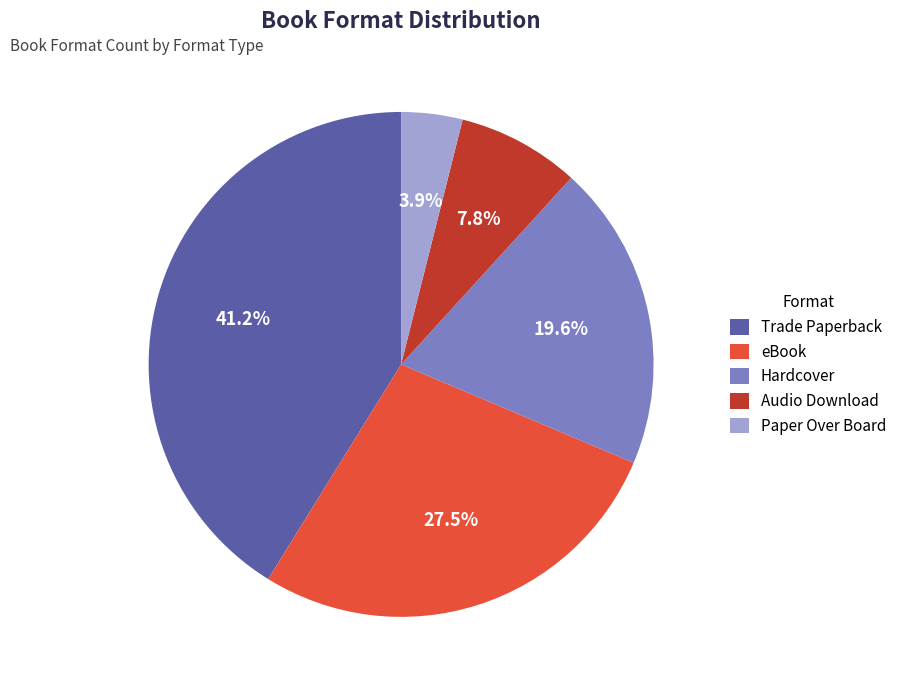

Is there a majority slice in this chart?

No